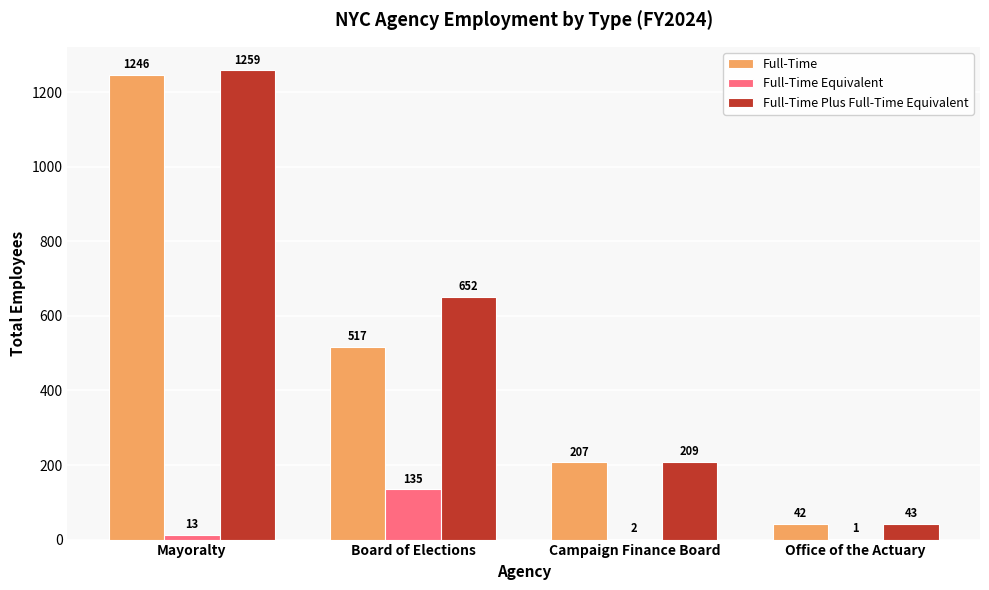

Is the value of Full-Time Plus Full-Time Equivalent at Mayoralty greater than the value of Full-Time Equivalent at Office of the Actuary?

Yes